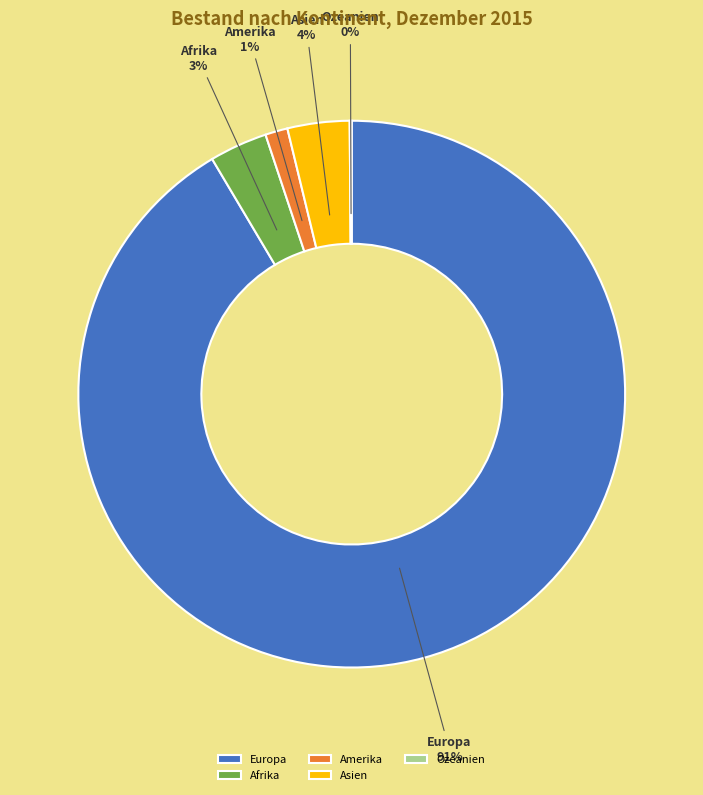

The Asien slice represents 4% of the pie. True or false?

True